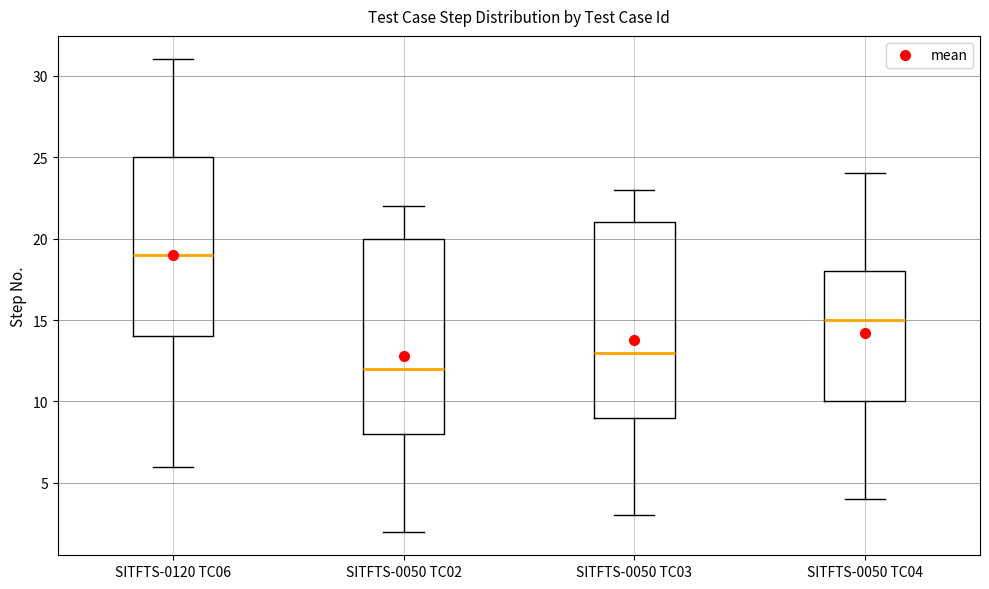

Reading left to right, transcribe this box plot: for each box, give where its median line is, the range the box spans, and where its two whiskers end, as read against the y-axis. The values are not printed on the chart, so give them approximately, as read against the axis.

SITFTS-0120 TC06: median 19, box 14 to 25, whiskers 6 to 31
SITFTS-0050 TC02: median 12, box 8 to 20, whiskers 2 to 22
SITFTS-0050 TC03: median 13, box 9 to 21, whiskers 3 to 23
SITFTS-0050 TC04: median 15, box 10 to 18, whiskers 4 to 24